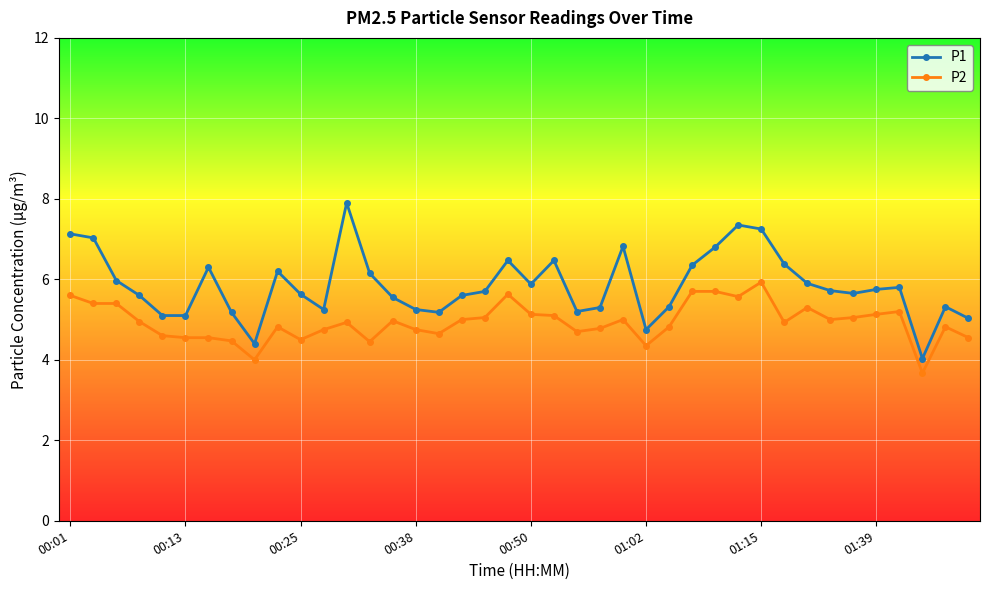

What is the minimum value for P1?

4.0